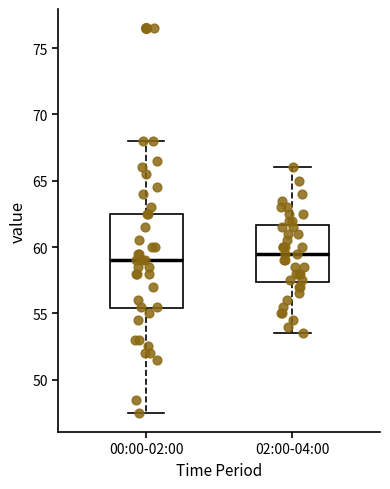

Reading left to right, read every box against the y-axis: the position of its median line, the range the box covers, and the ends of its whiskers. The values are not printed on the chart, so give them approximately, as read against the axis.

00:00-02:00: median 59.0, box 55.5 to 62.5, whiskers 47.5 to 68.0
02:00-04:00: median 59.5, box 57.5 to 61.5, whiskers 53.5 to 66.0